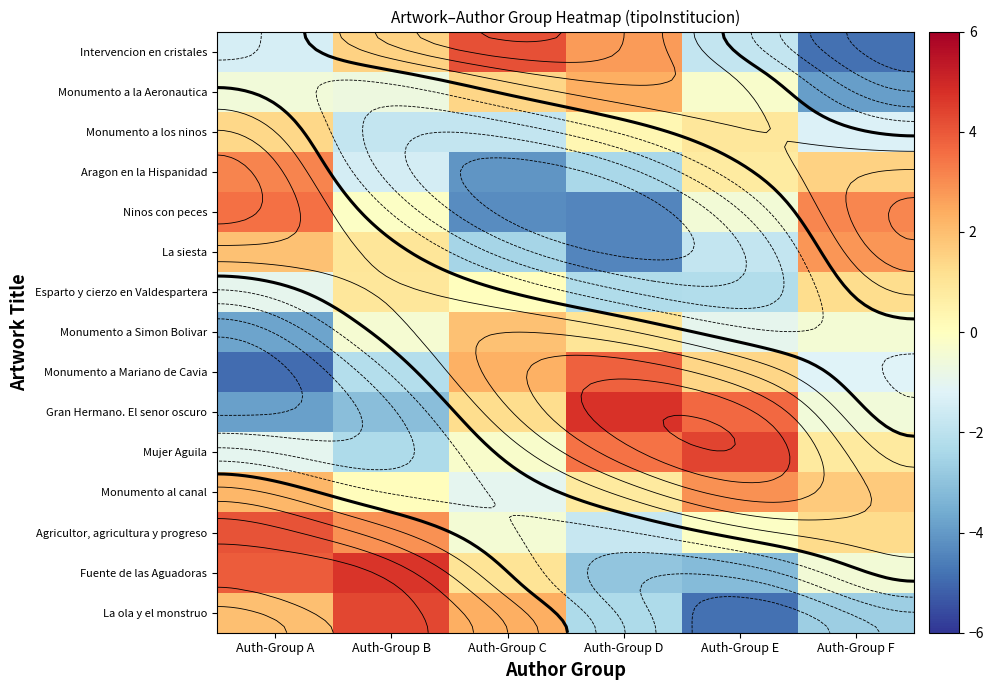

At which category is the sum across all series the highest?

Auth-Group A